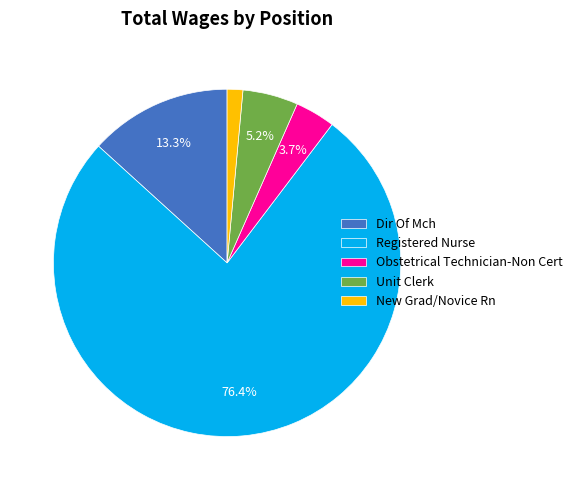

Do Registered Nurse and New Grad/Novice Rn together represent more than half of the pie?

Yes